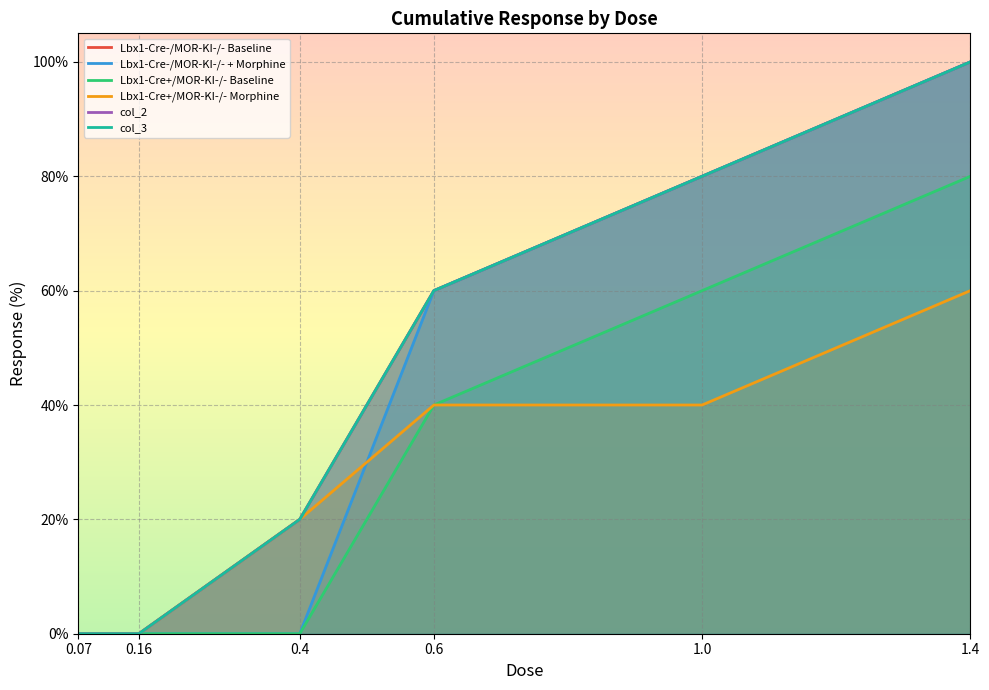

What is the label of the 2nd point from the left?

0.16